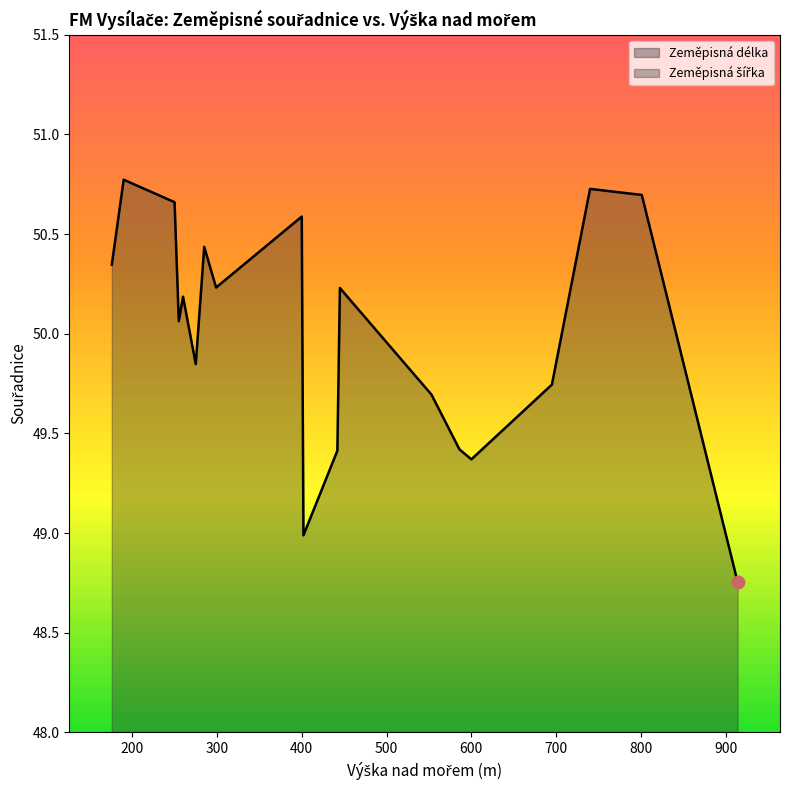

Which series reaches the minimum Y coordinate?

Zeměpisná délka